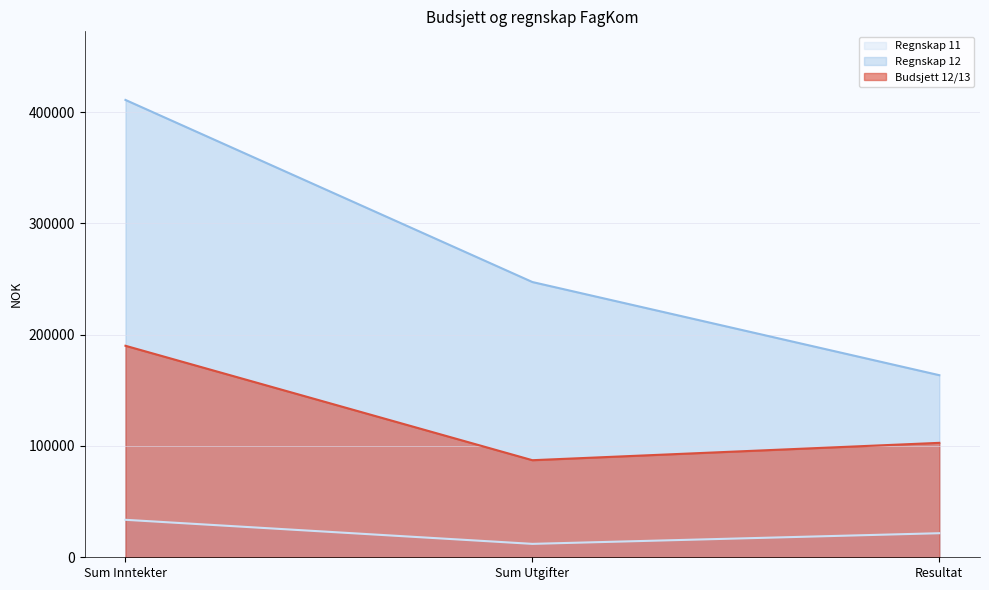

What is the sum of all Regnskap 12 values?

821683.7